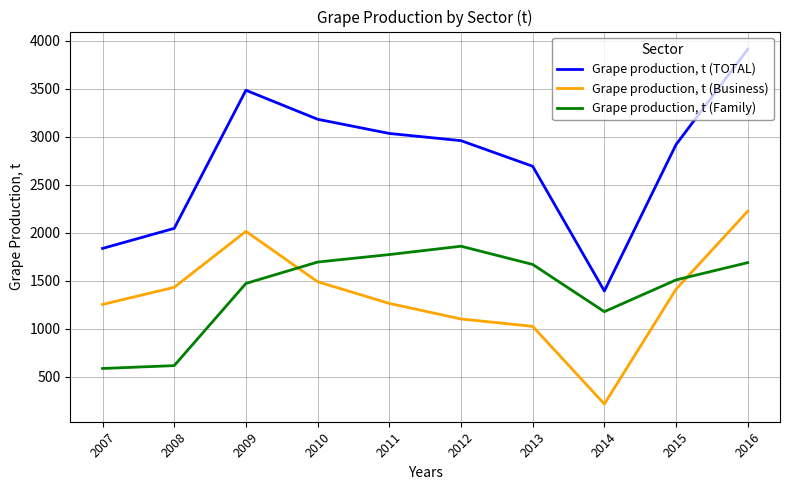

True or false: Grape production, t (Family) and Grape production, t (TOTAL) intersect in this chart.

False